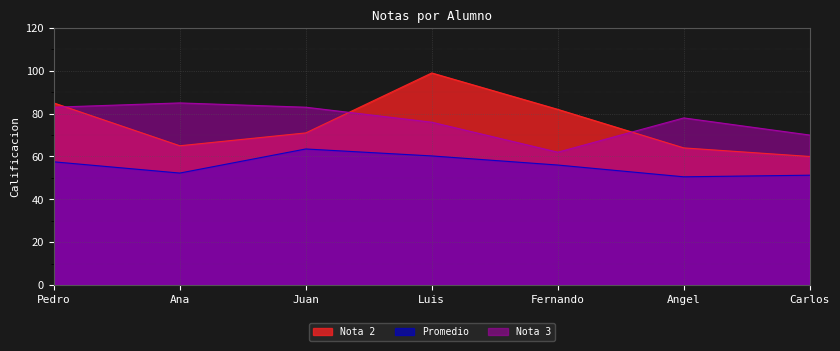

Rank the series at Carlos from lowest to highest value.

Promedio, Nota 2, Nota 3